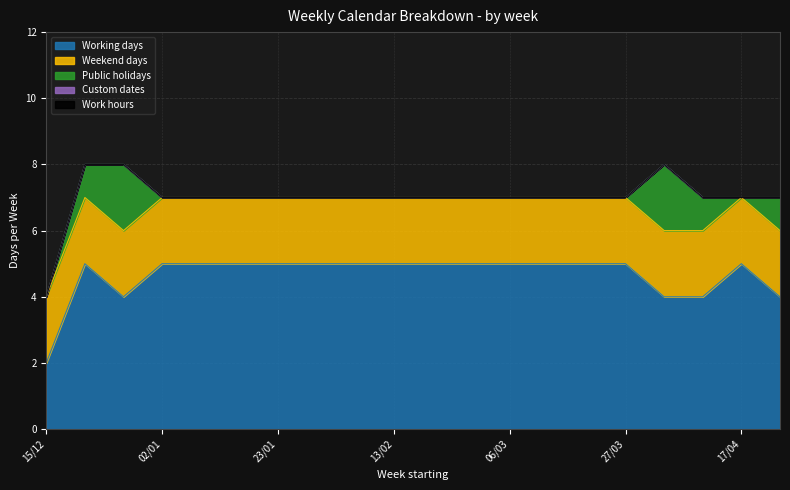

True or false: Work hours and Working days intersect in this chart.

False